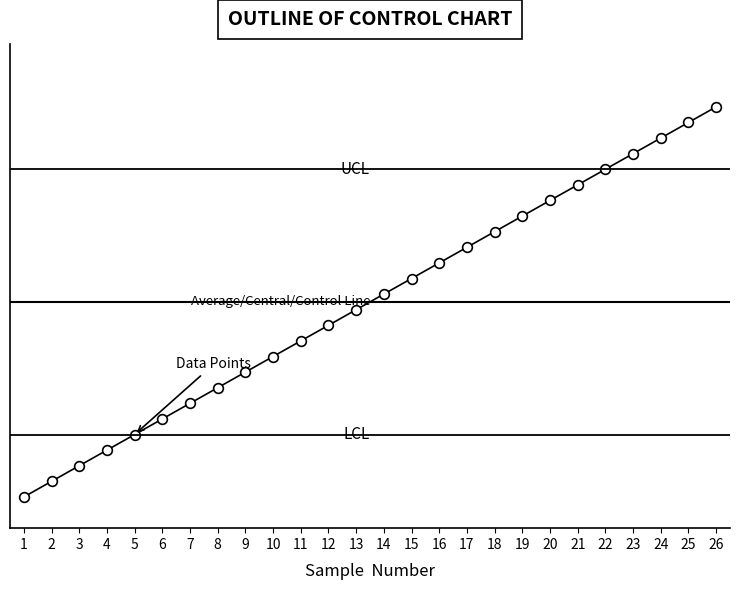

How many categories are shown in the chart?

26